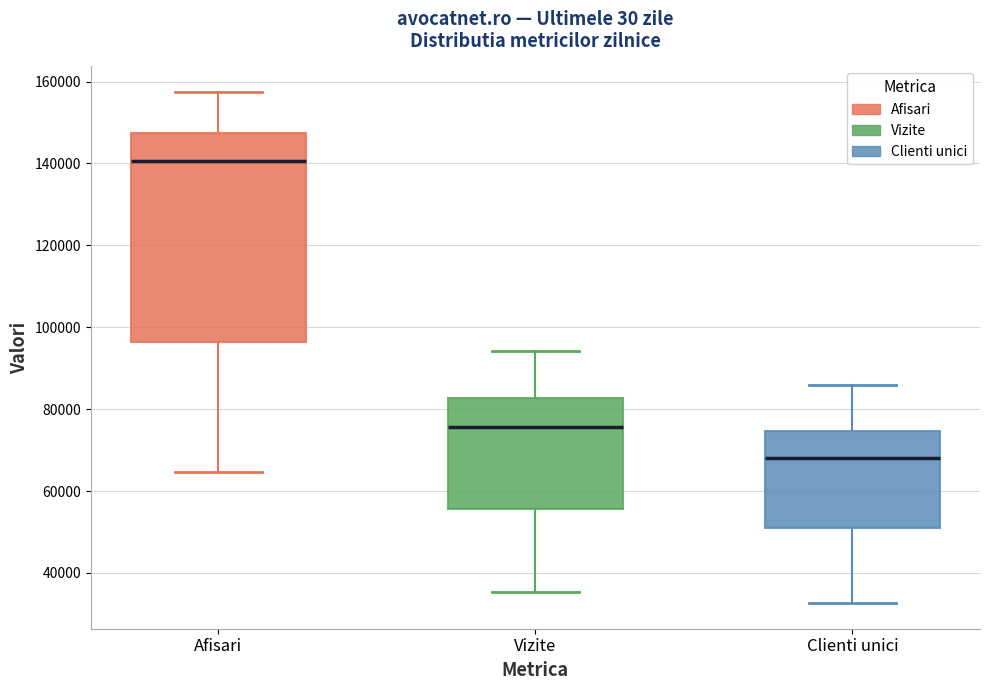

Which box's median line is the lowest?

Clienti unici